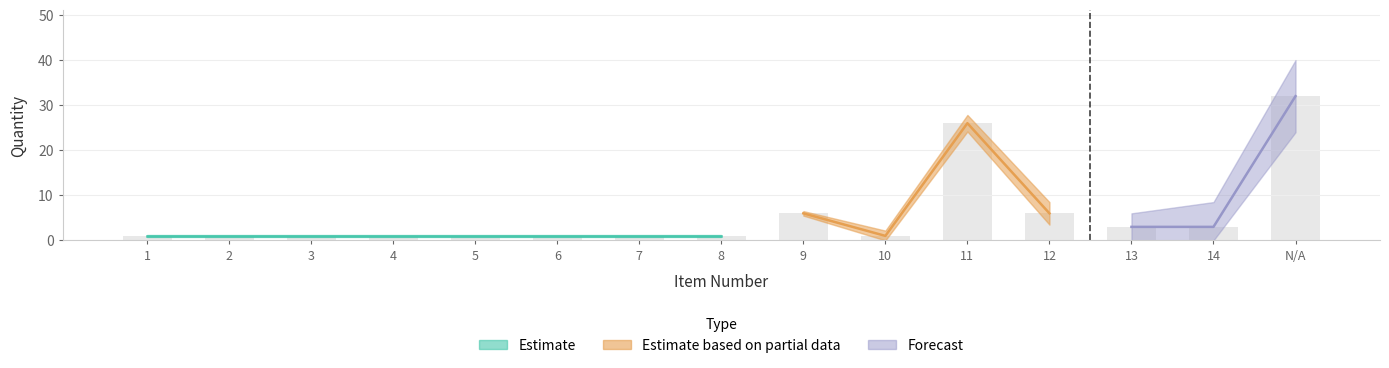

What is the value of the 11th bar from the left?

26